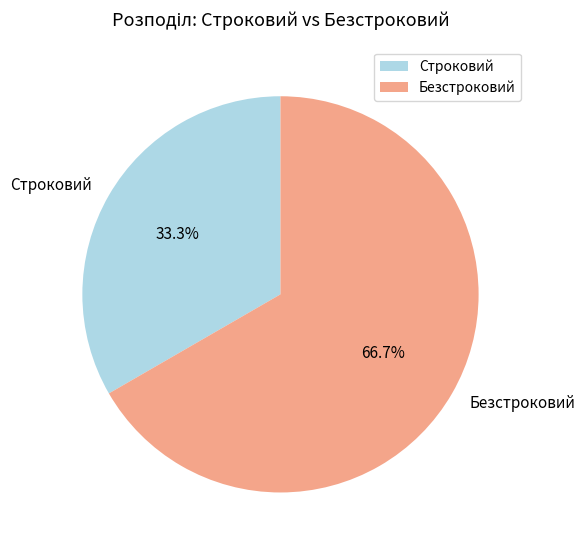

What is the smallest slice in the pie chart?

Строковий